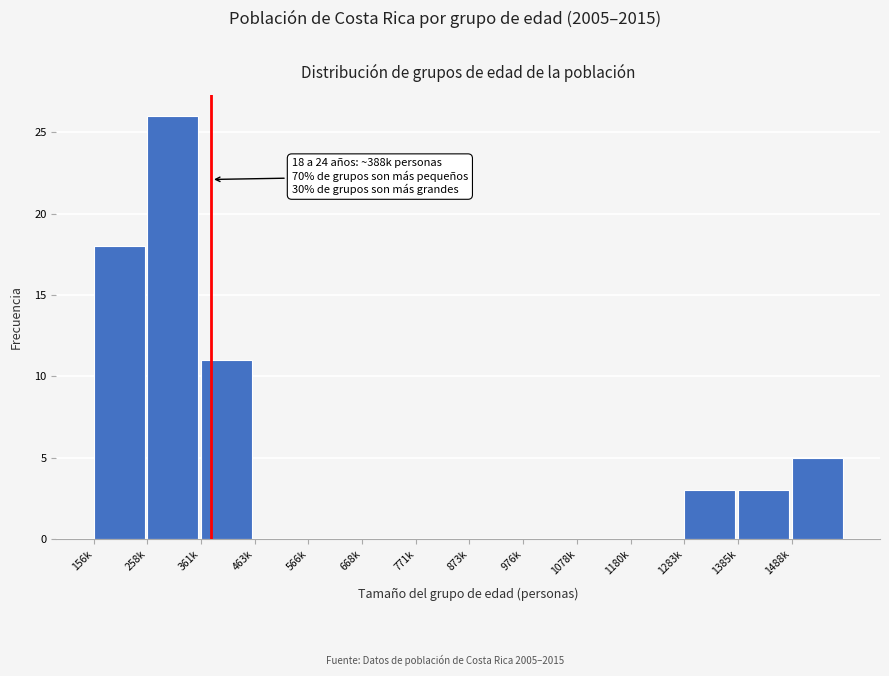

Reading right to left, list all the values displayed in this chart.

1488k=5	1385k=3	1283k=3	1180k=0	1078k=0	976k=0	873k=0	771k=0	668k=0	566k=0	463k=0	361k=11	258k=26	156k=18